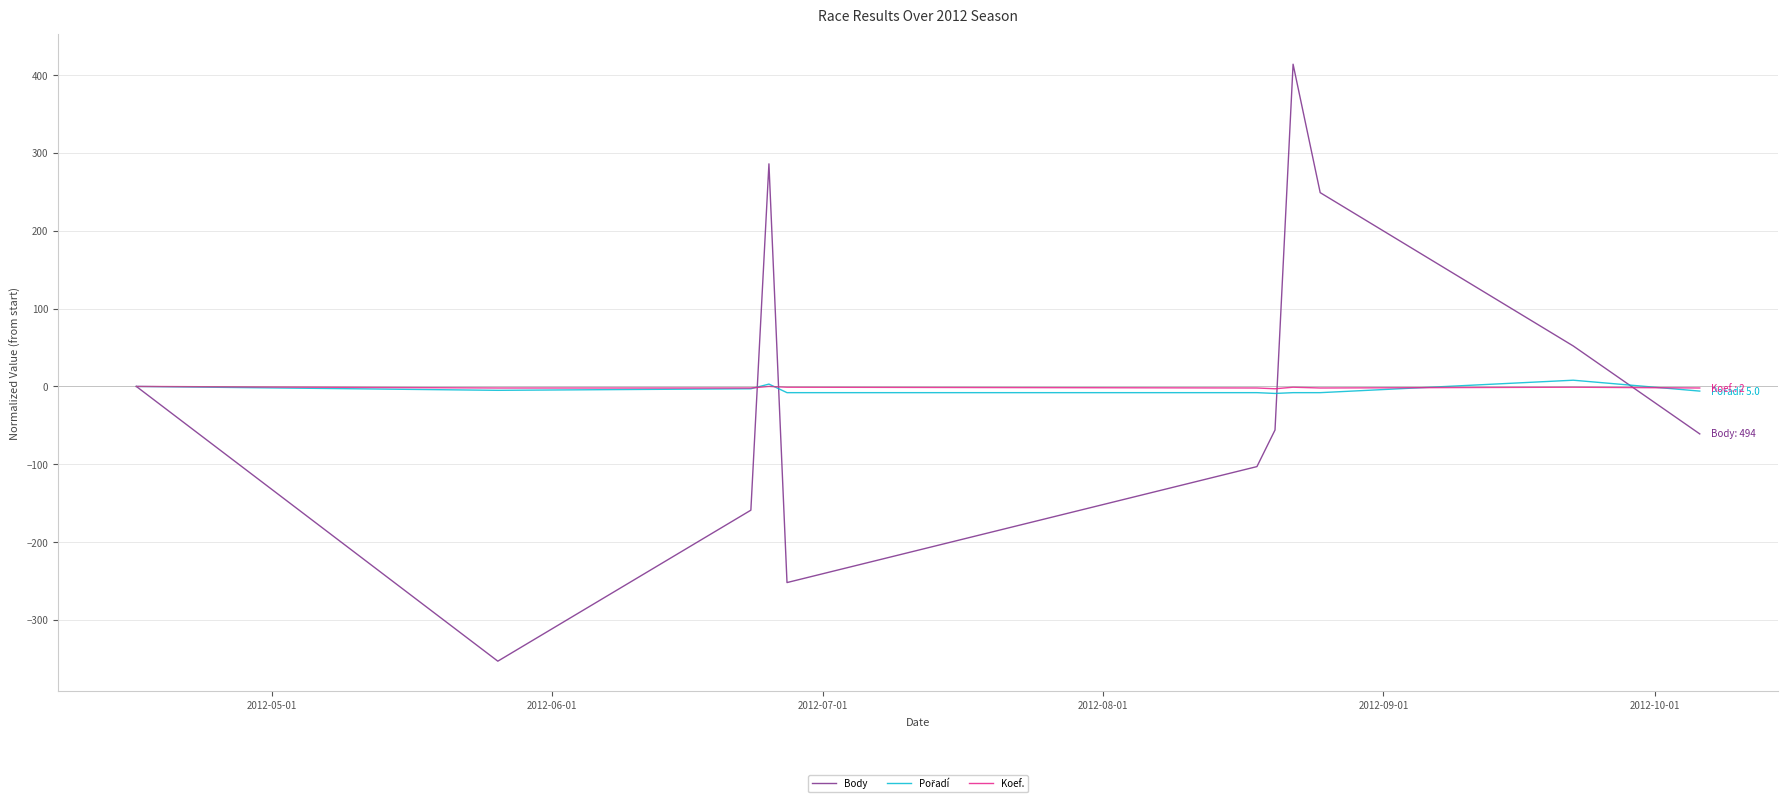

Does the chart display data point markers on the line(s)?

No